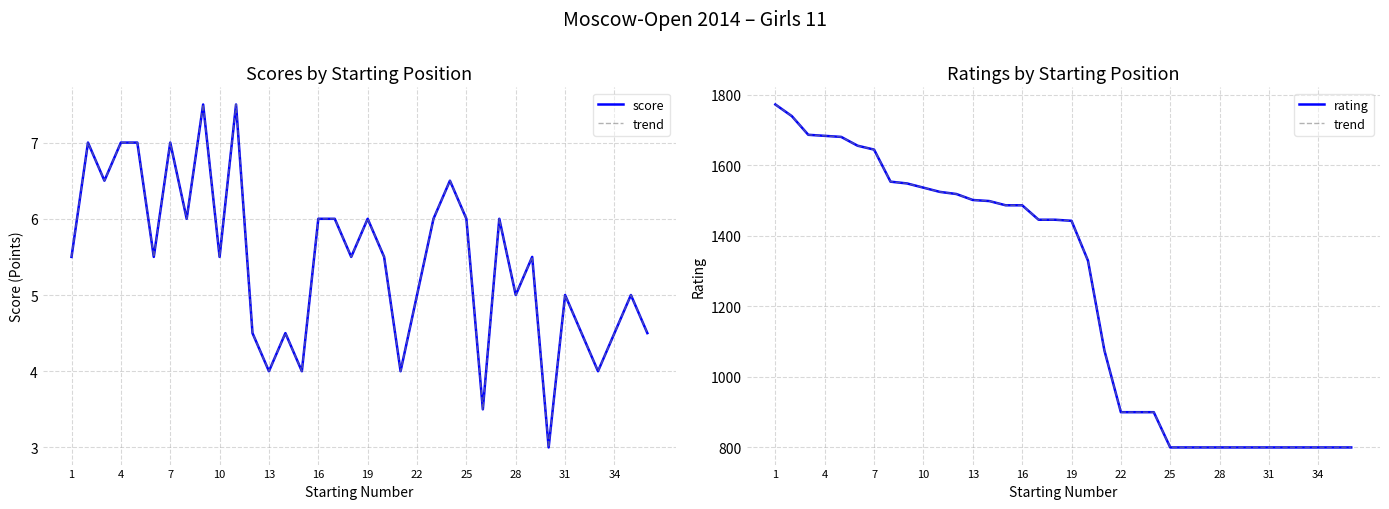

How many data points in rating are less than 1446?

18